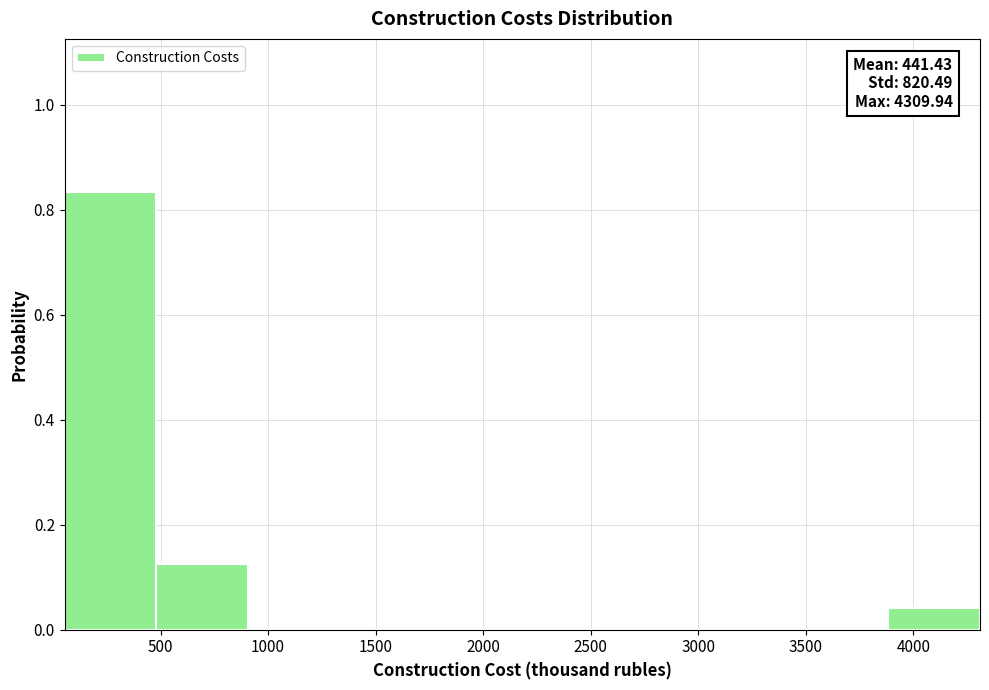

Which range on the x-axis has the tallest bar?

50 to 500